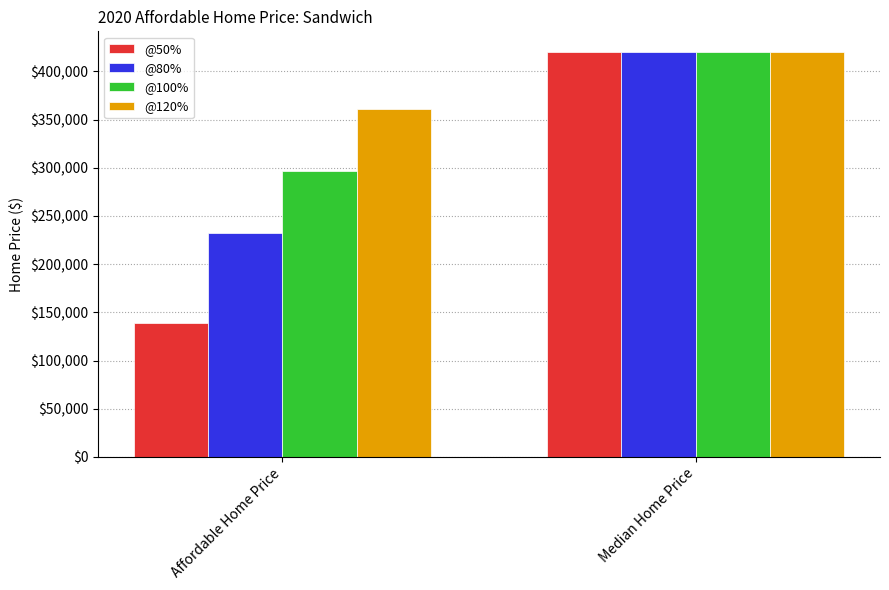

What is the difference between the @80% values at Affordable Home Price and Median Home Price?

188130.0